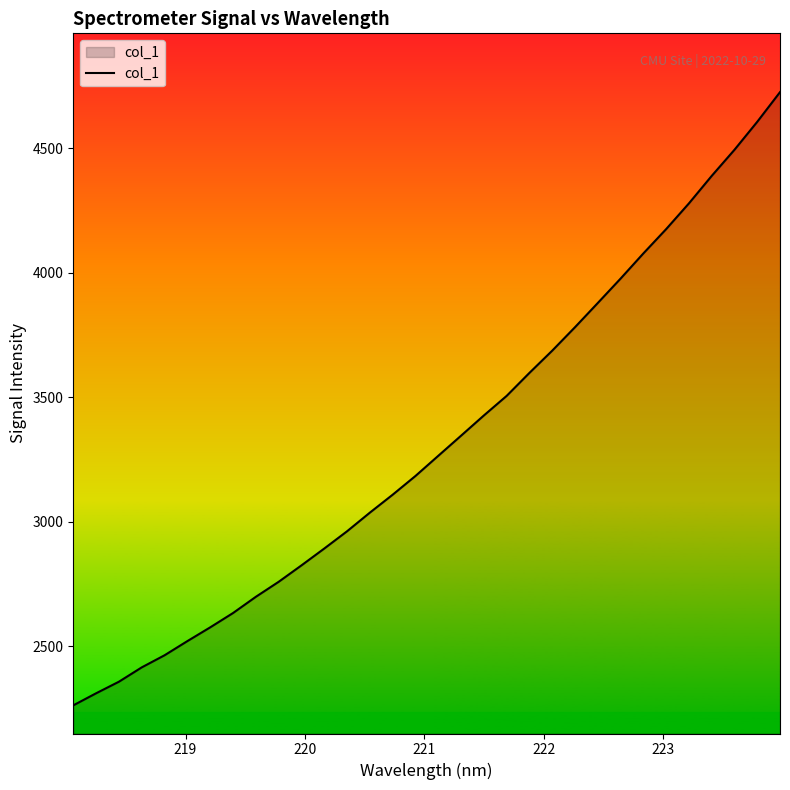

What is the maximum value shown in the chart?

4726.0